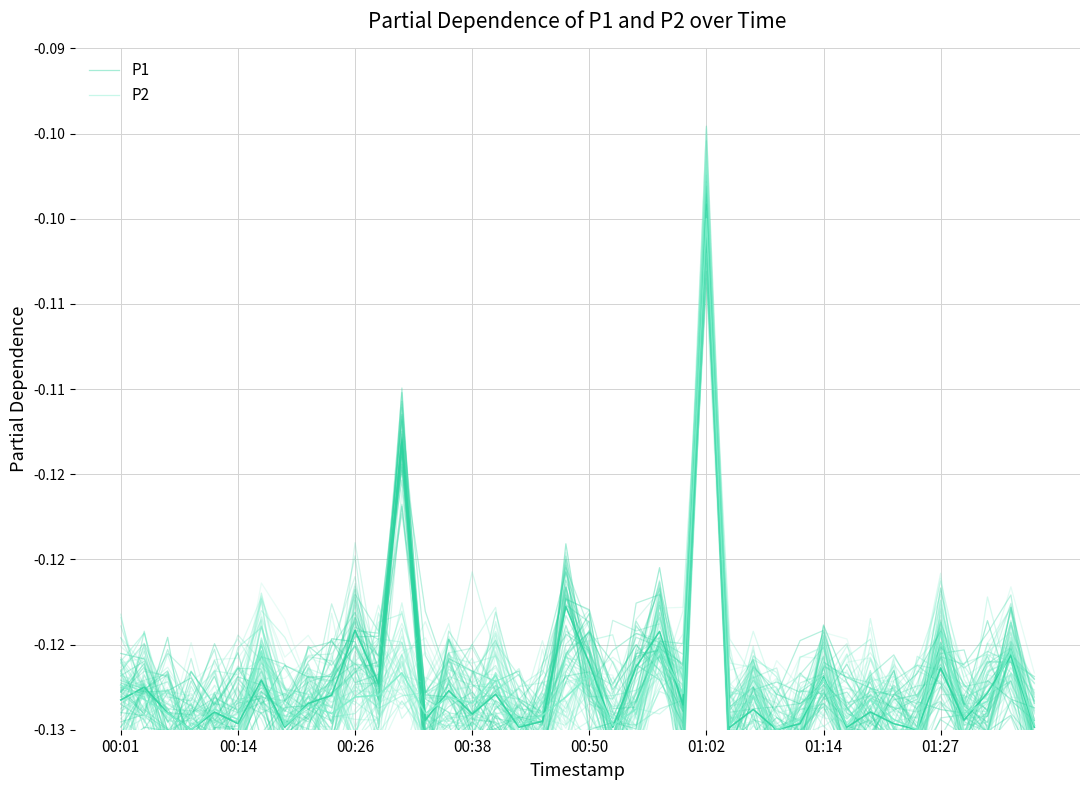

The P2 series shows -0.2 at 24. True or false?

False